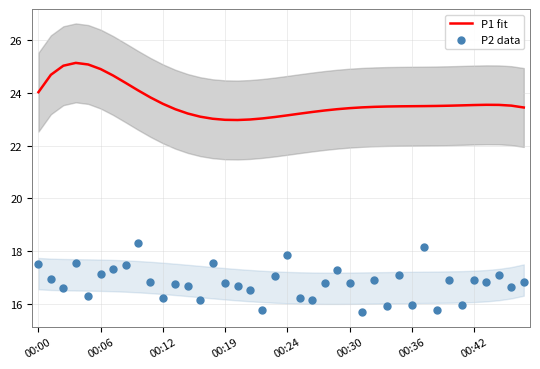

Which series reaches the maximum Y coordinate?

P1 fit